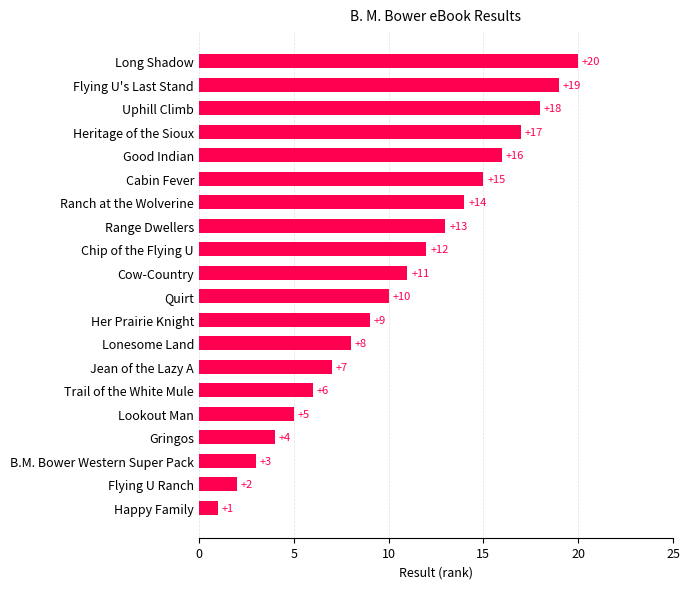

What is the approximate value at Cabin Fever?

15